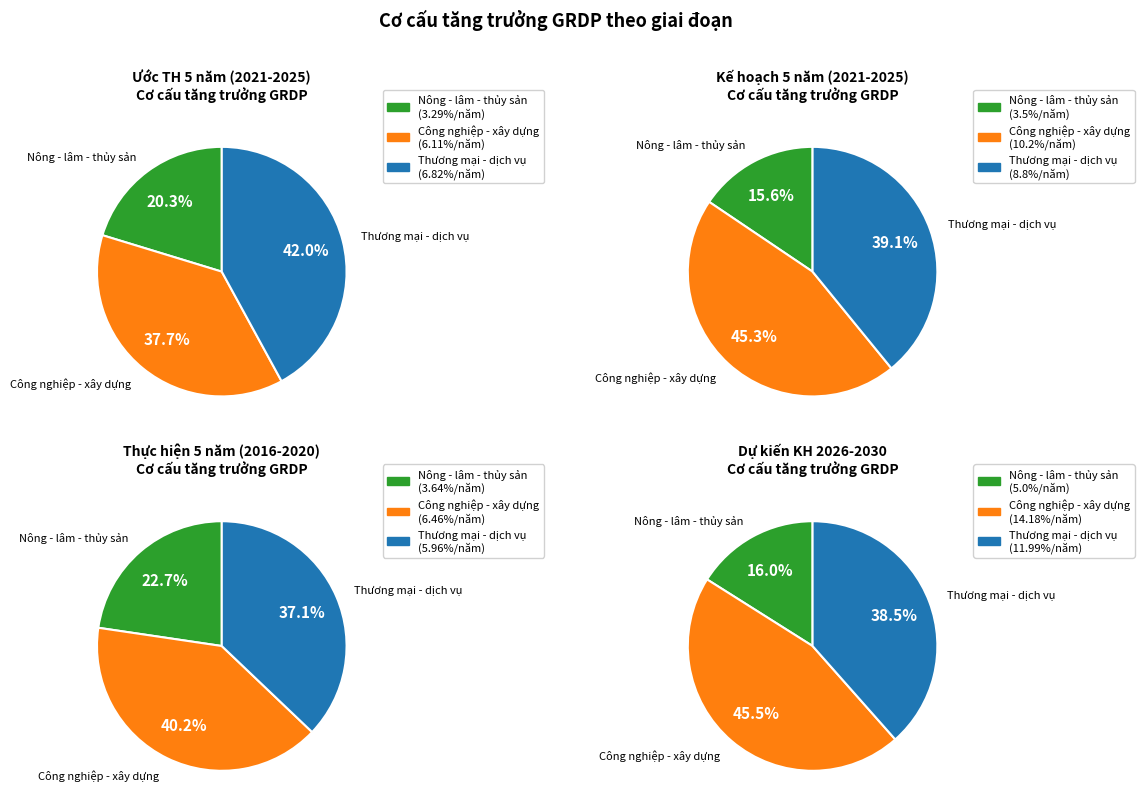

To the nearest percent, what is the average slice percentage?

33%